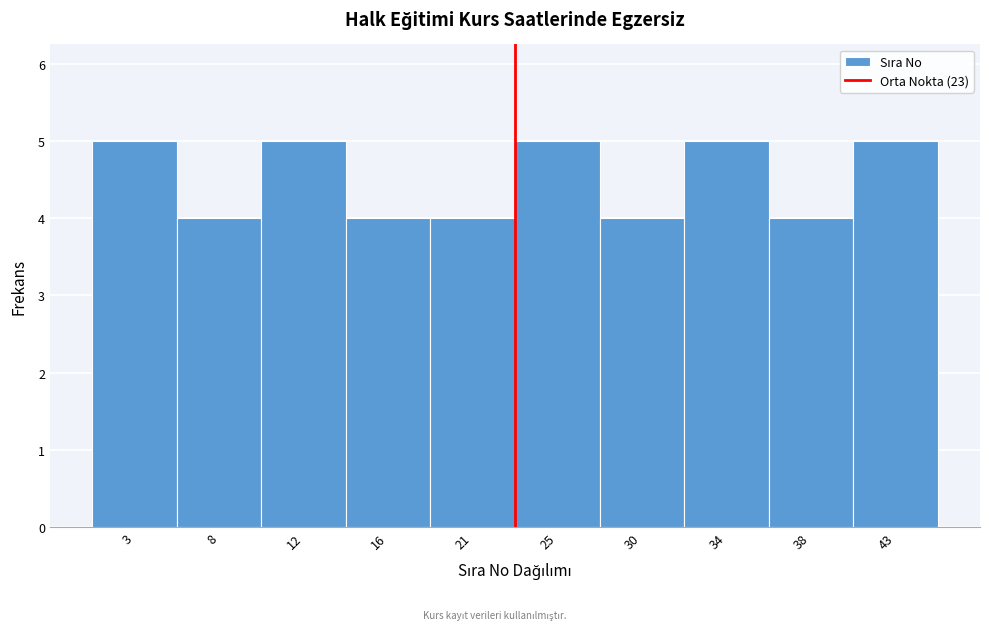

Reading left to right, list every bar in this chart as the range it spans on the x-axis followed by its height. Neither the bar edges nor the heights are printed on the chart, so give them approximately, as read against the axes.

1.0 to 5.4: 5
5.4 to 9.8: 4
9.8 to 14.2: 5
14.2 to 18.6: 4
18.6 to 23.0: 4
23.0 to 27.4: 5
27.4 to 31.8: 4
31.8 to 36.2: 5
36.2 to 40.6: 4
40.6 to 45.0: 5